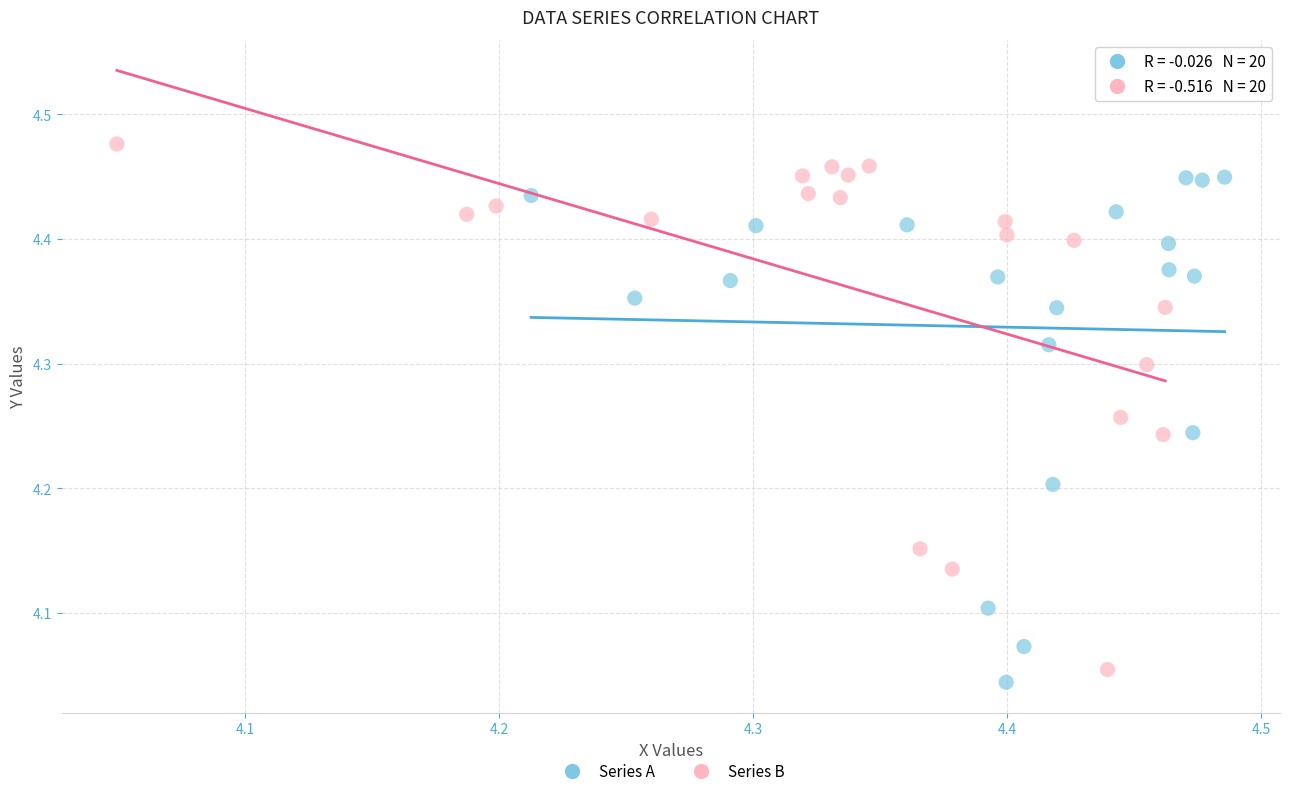

Which series contains the highest Y value?

Series B